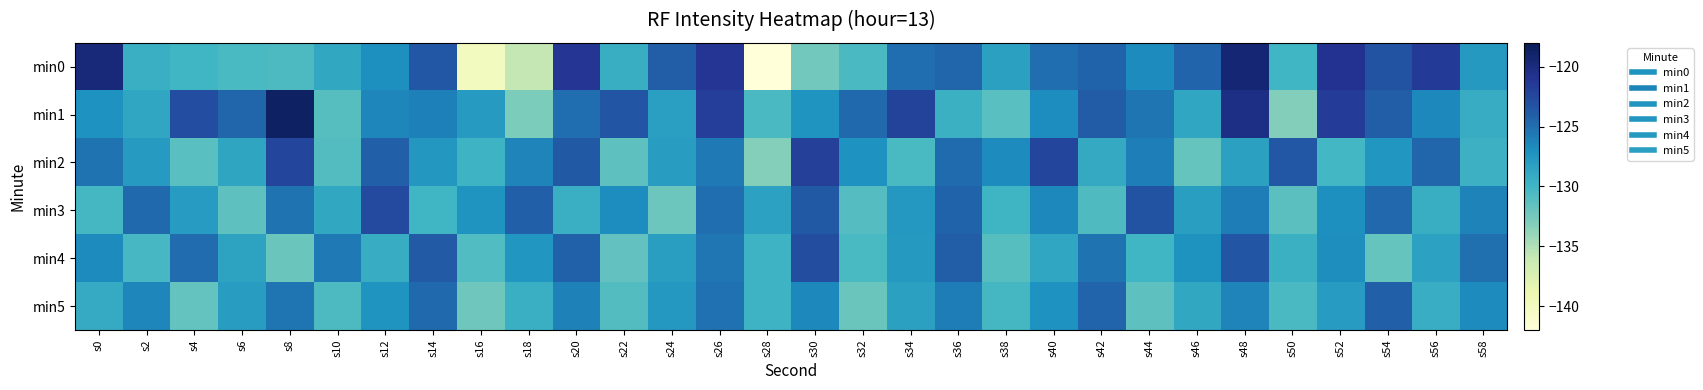

Which series has the largest total across all categories?

min1